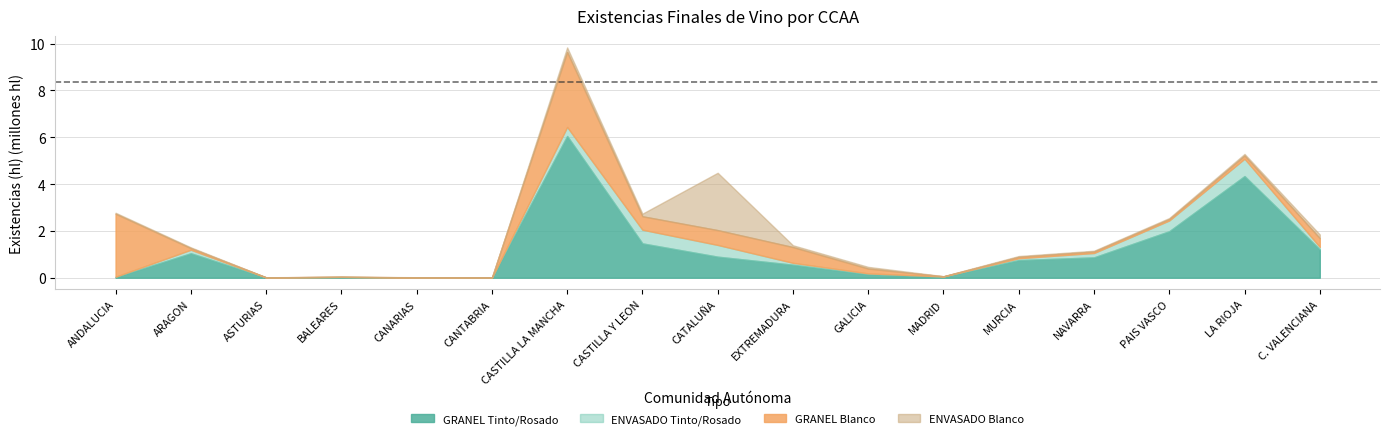

What is the maximum value for ENVASADO Tinto/Rosado?

742285